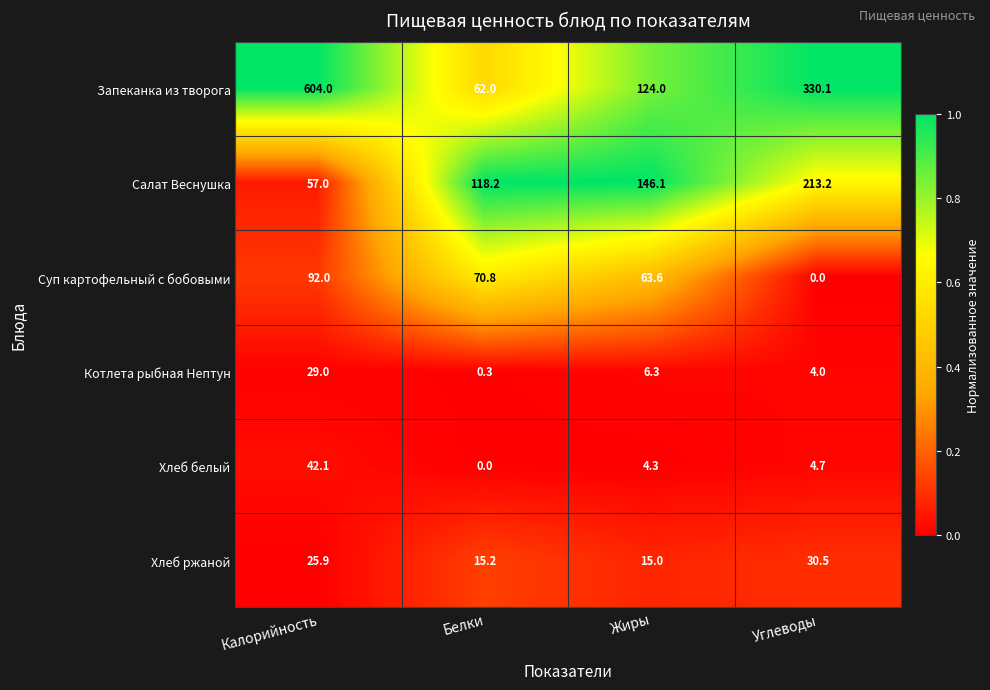

What is the maximum value shown in the chart?

604.0